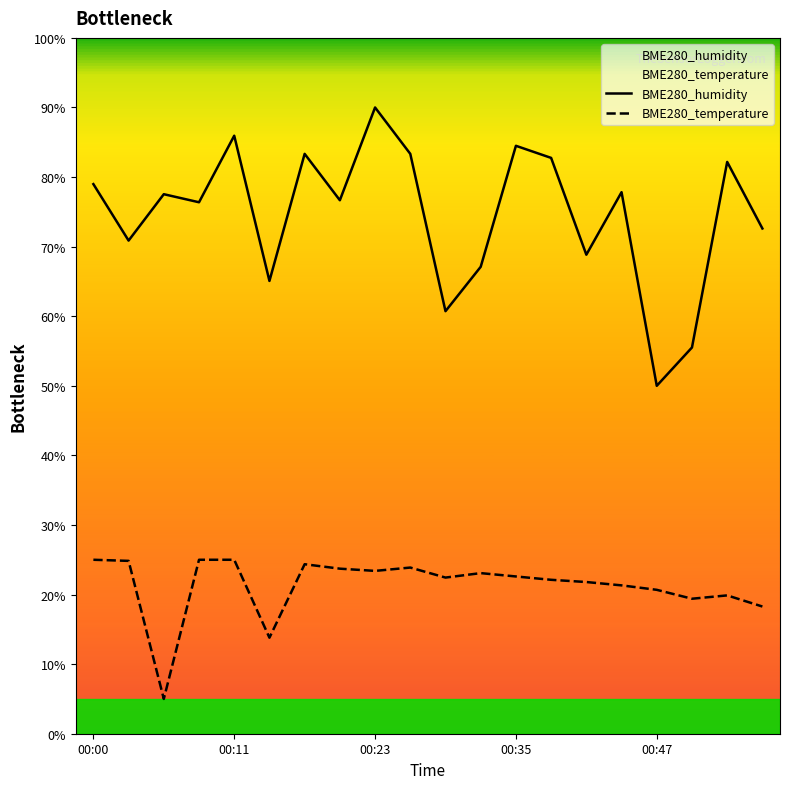

What is the difference between the maximum and minimum values in the BME280_humidity series?

40.0